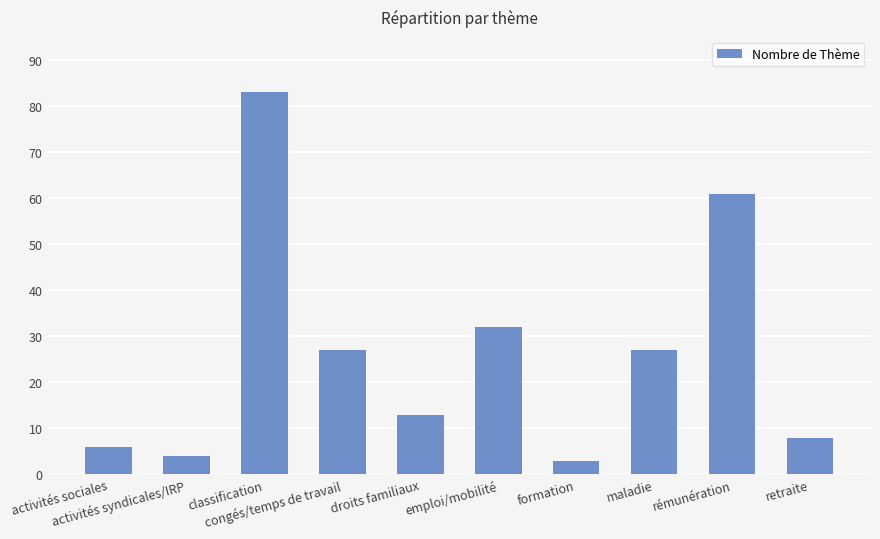

What is the label of the 3rd bar from the right?

maladie